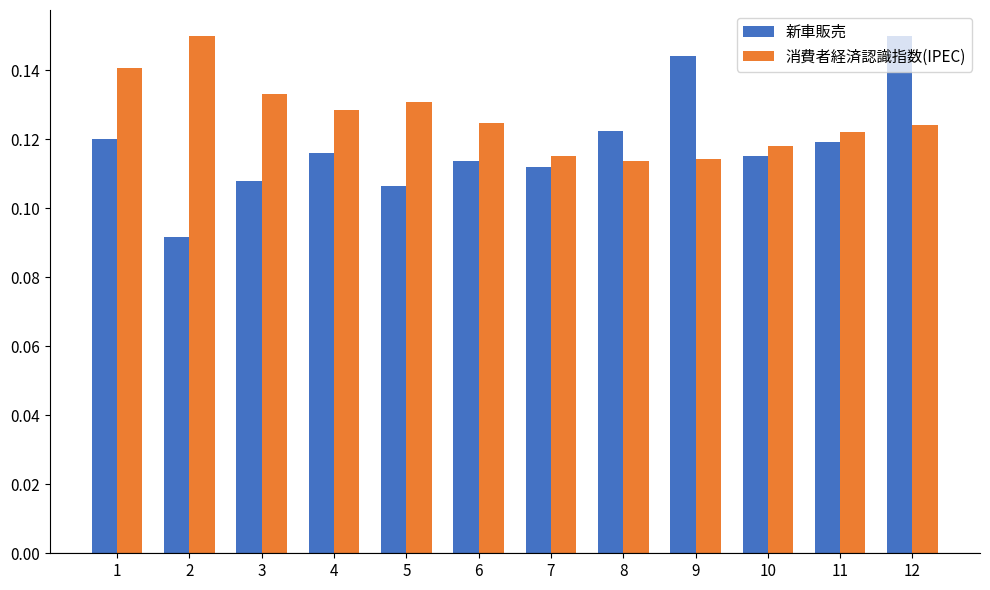

Rank the series at 10 from highest to lowest value.

消費者経済認識指数(IPEC), 新車販売